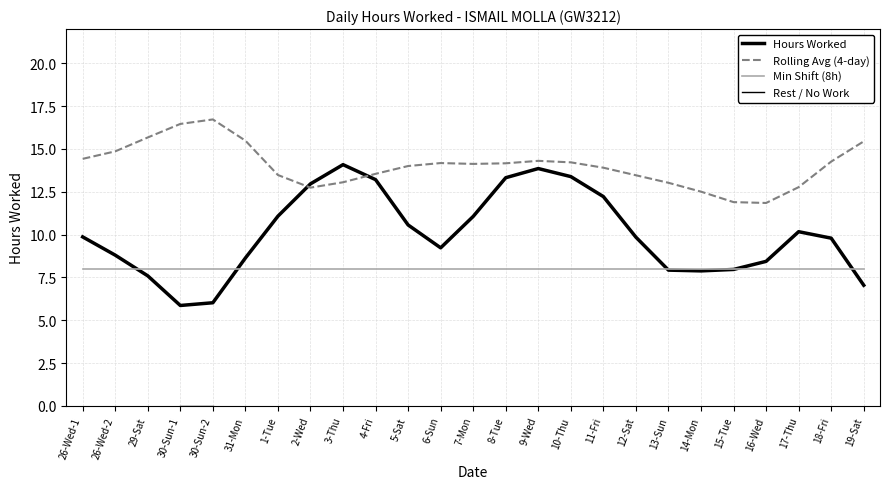

Which series has the largest total across all categories?

Rolling Avg (4-day)